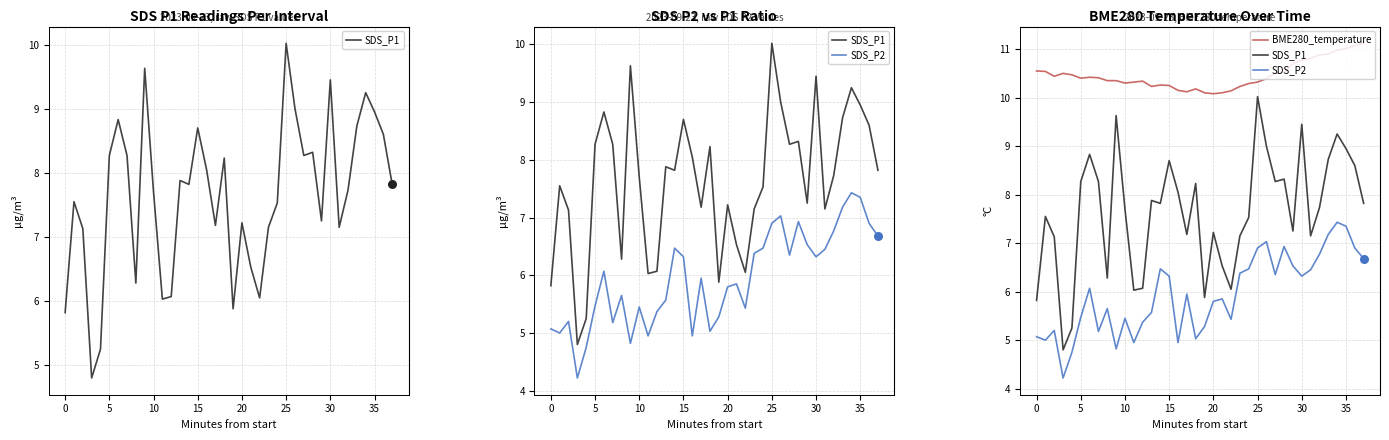

Which series has the largest total across all categories?

BME280_temperature